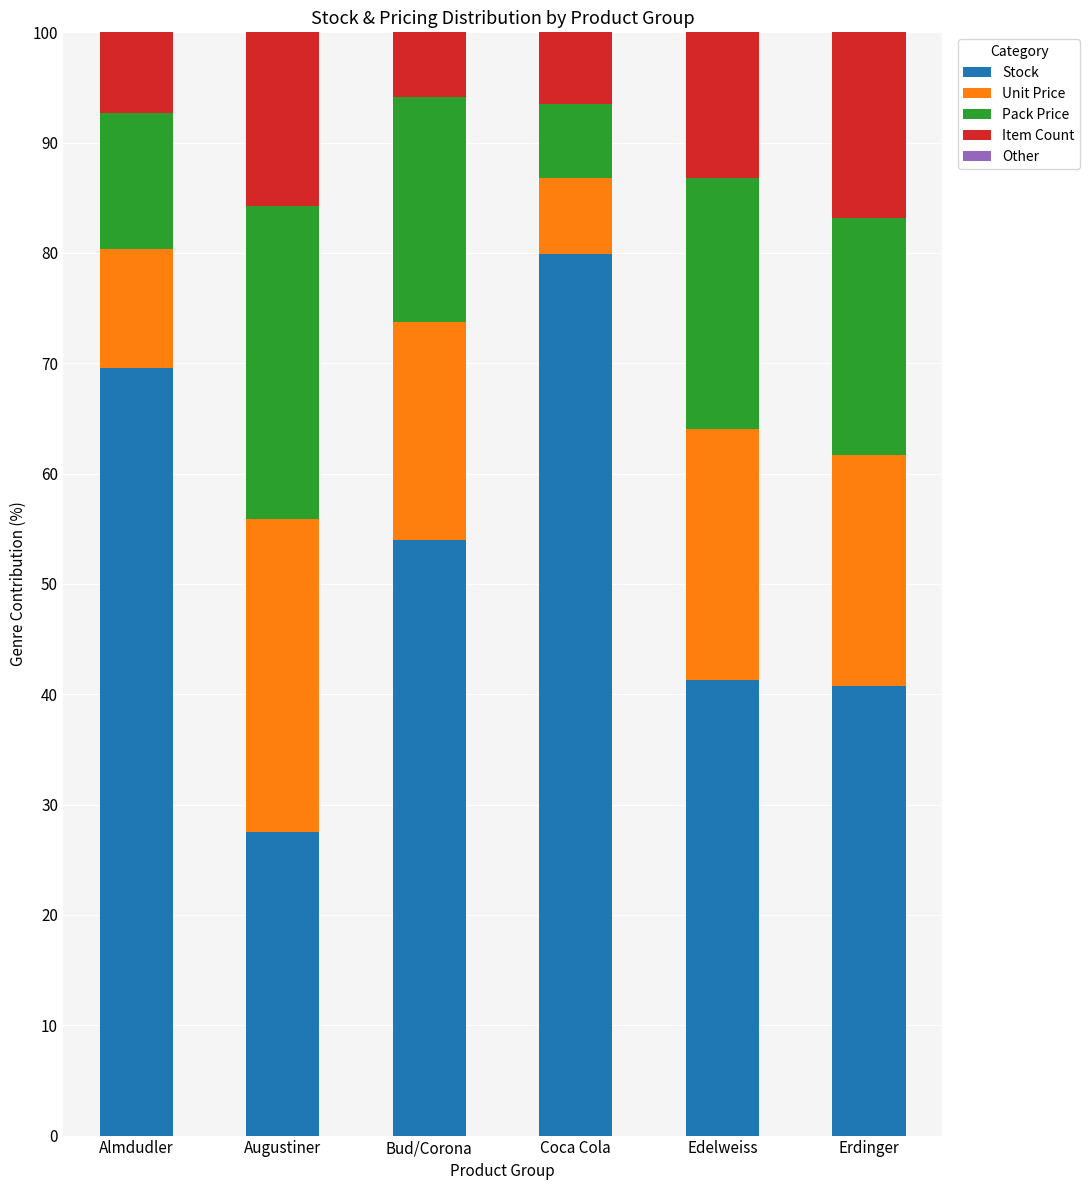

The Stock series shows 40.8 at Erdinger. True or false?

True